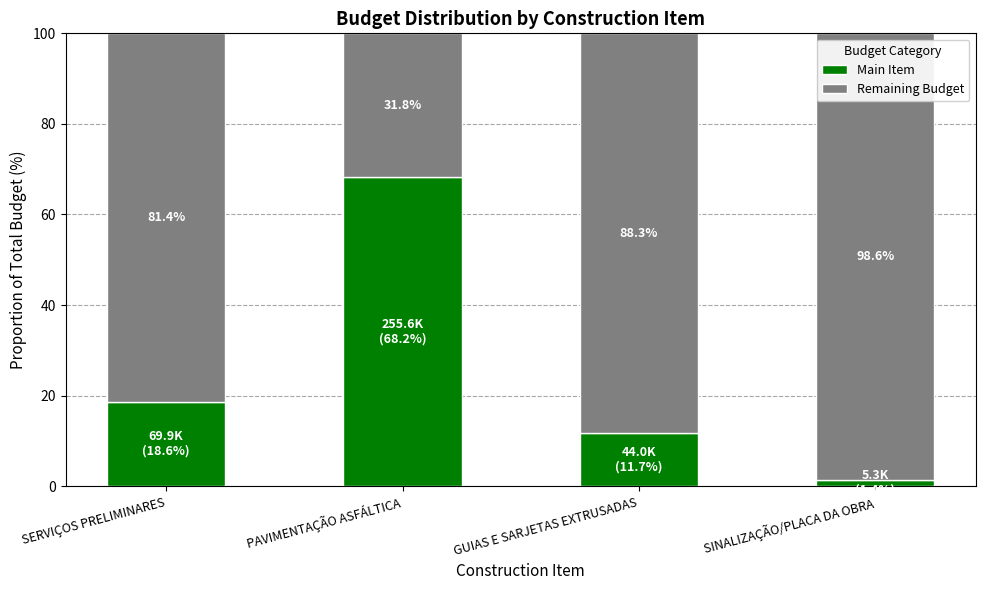

What is the sum of the Main Item values at PAVIMENTAÇÃO ASFÁLTICA and SERVIÇOS PRELIMINARES?

86.8